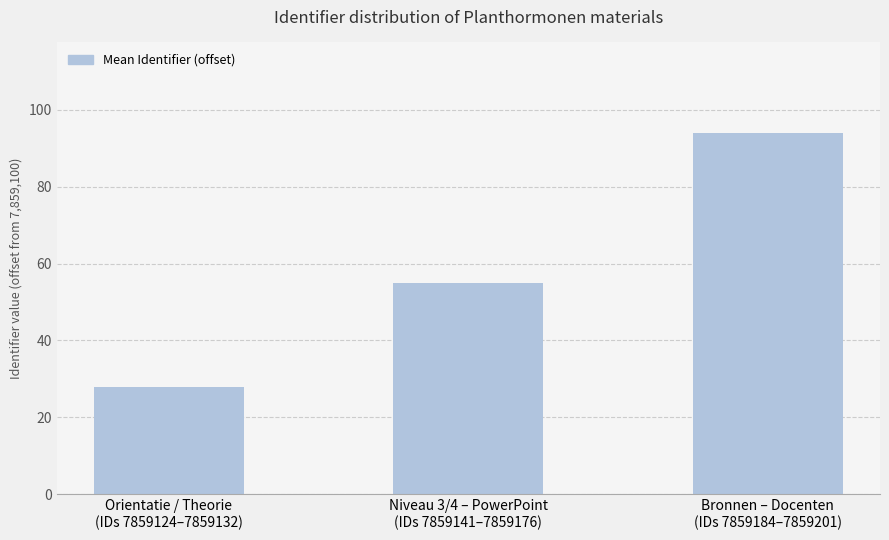

What is the label of the 1st bar from the left?

Orientatie / Theorie
(IDs 7859124–7859132)